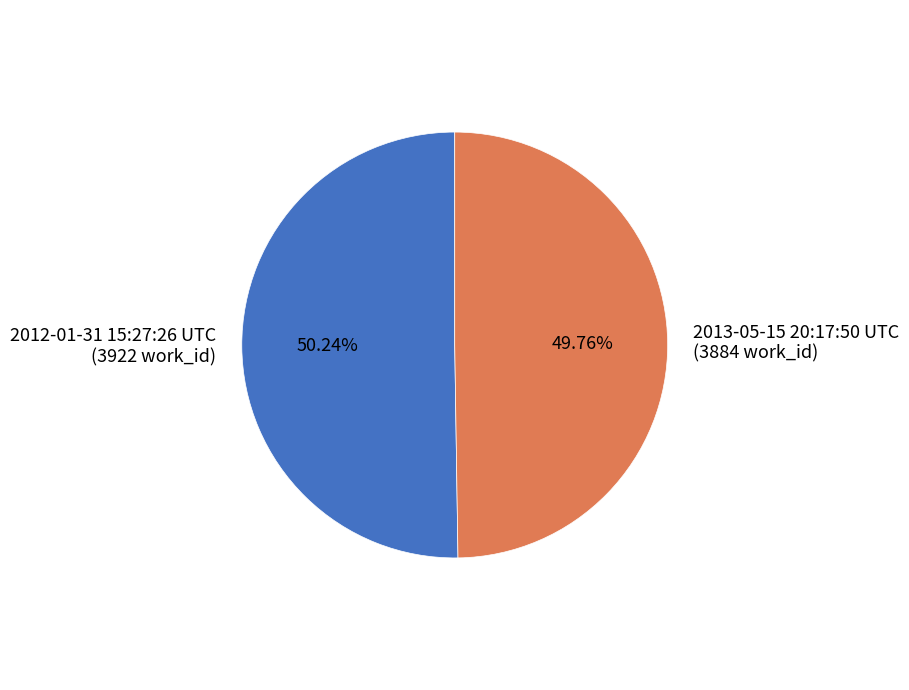

How many segments does this pie chart have?

2